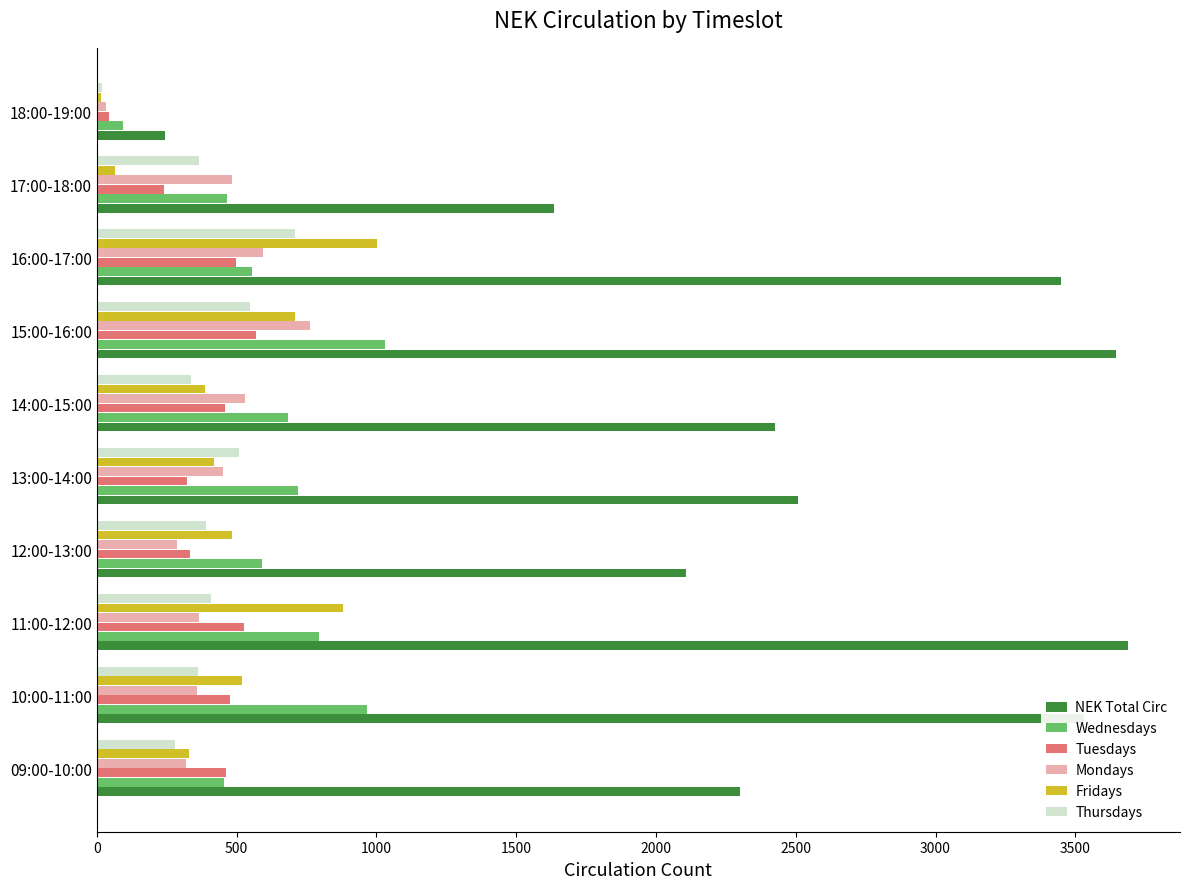

The Thursdays series shows 363 at 10:00-11:00. True or false?

True